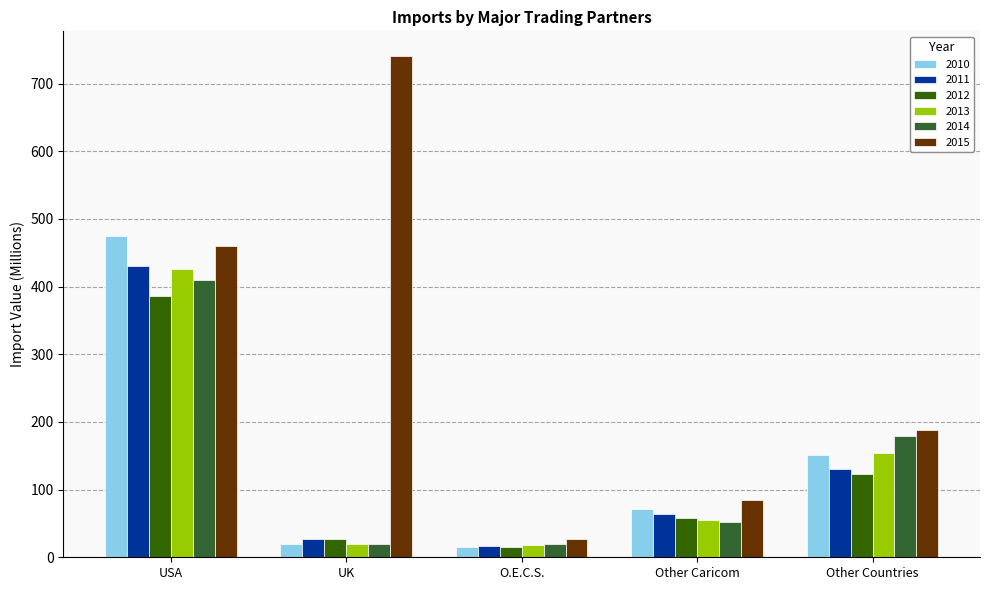

The value of 2013 at Other Countries is 86.3. True or false?

False